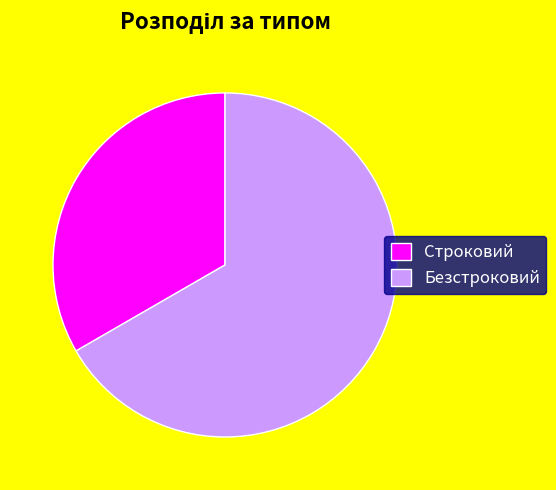

The Безстроковий slice represents 67% of the pie. True or false?

True